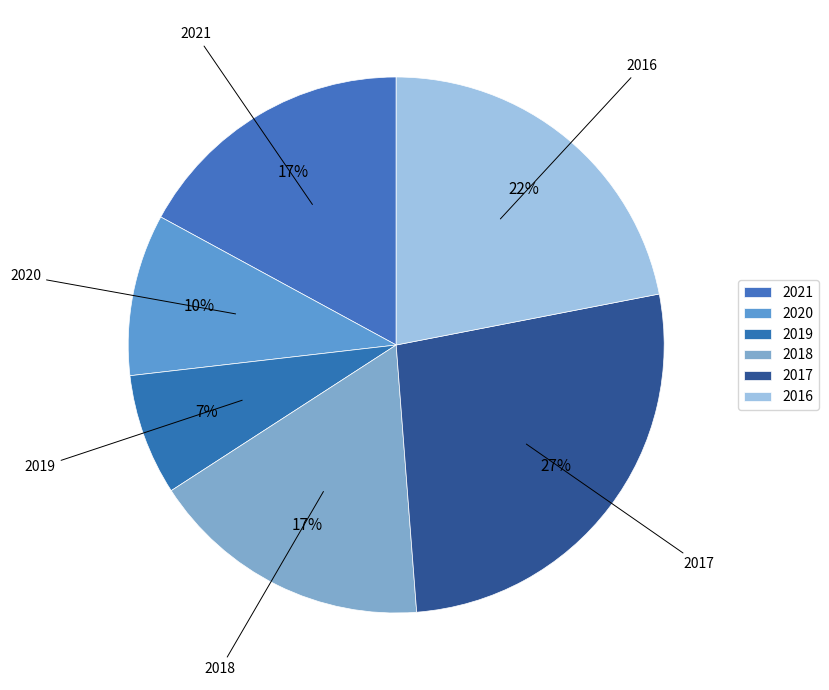

Does 2019 represent more than half of the total?

No